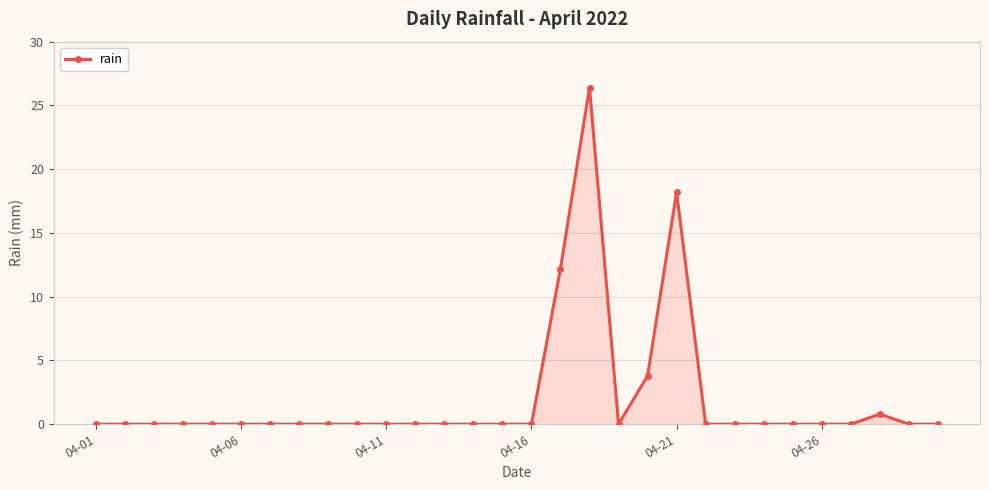

True or false: there are more than 2 points higher than both neighbors.

True